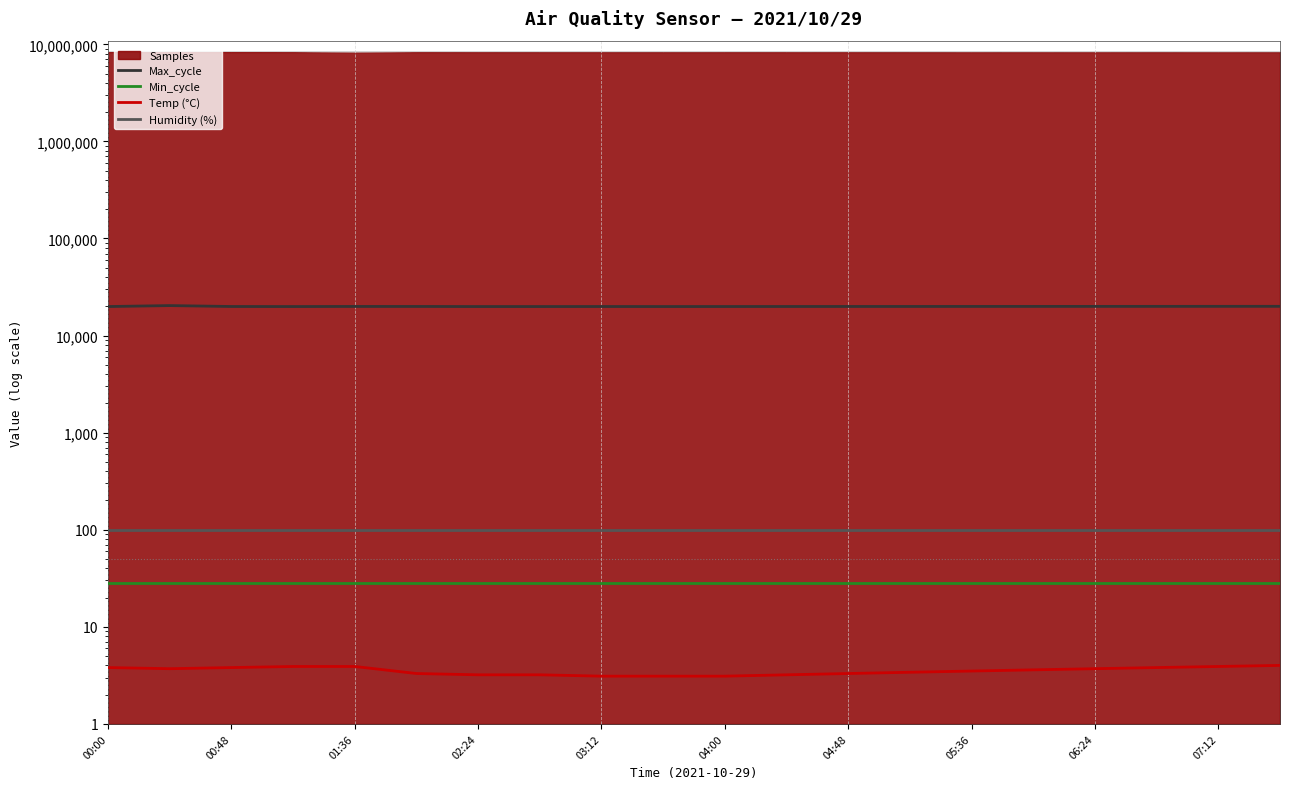

Is the value of Max_cycle at 02:24 greater than the value of Humidity (%) at 01:36?

Yes